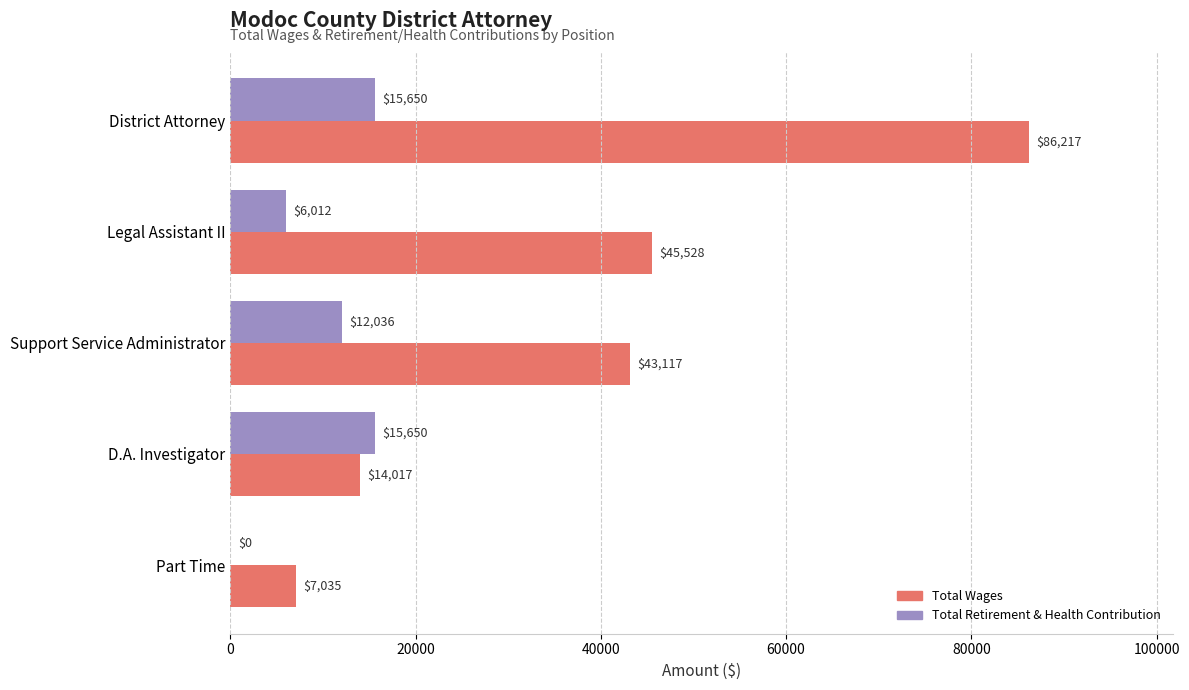

What is the highest value of the Total Wages series?

86217